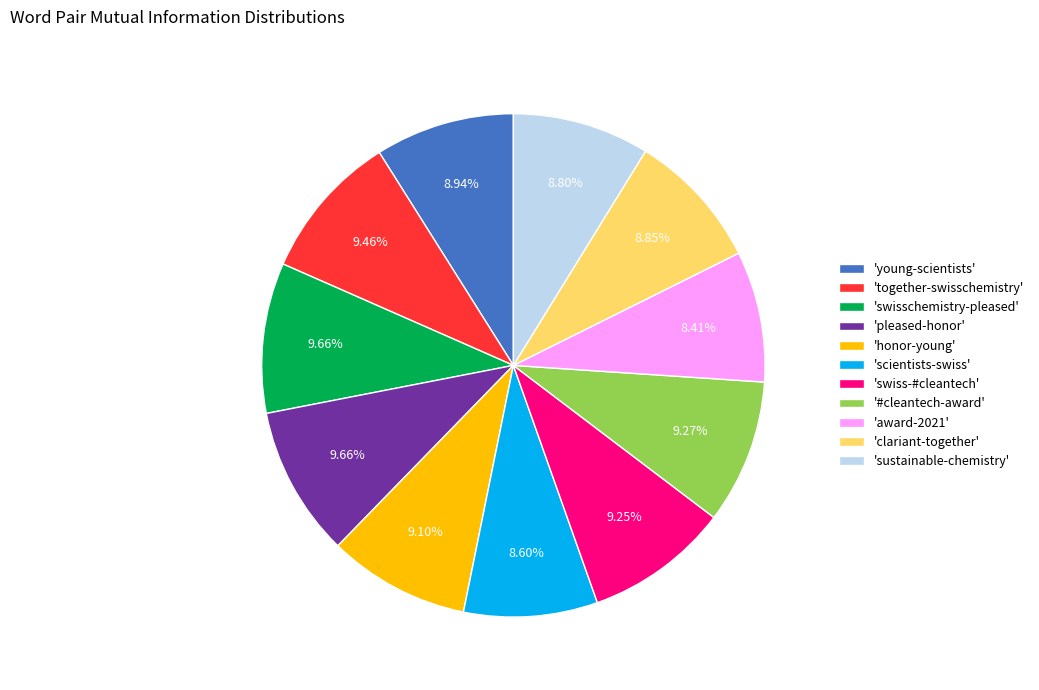

Is the sum of 'clariant-together' and 'pleased-honor' greater than half?

No